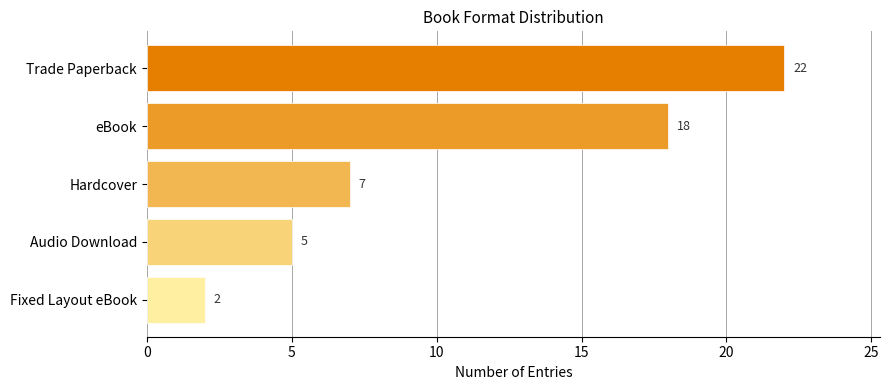

What is the sum of all values?

54